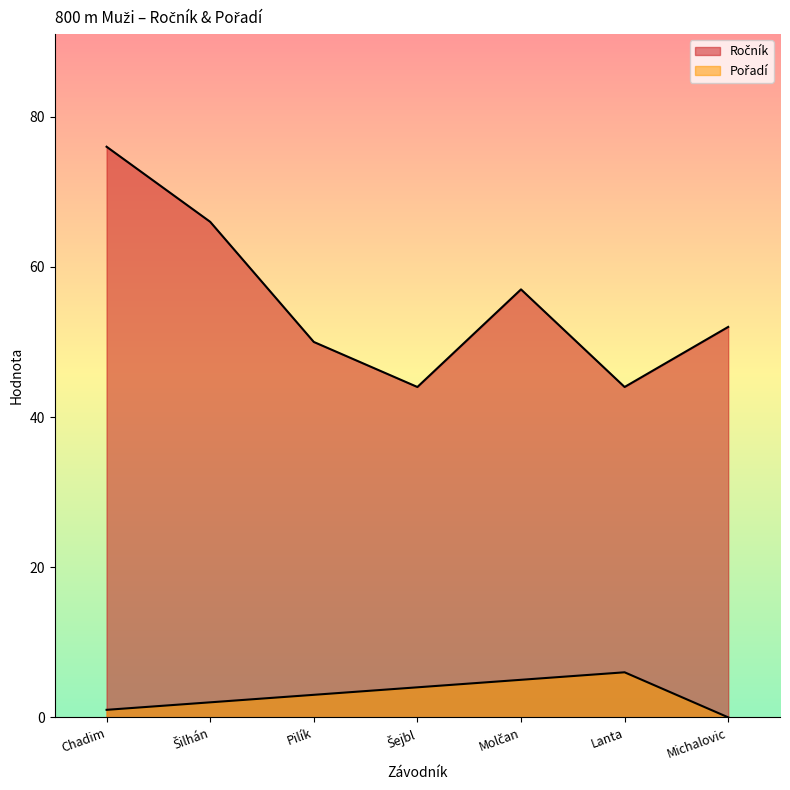

What is the label of the 6th point from the right?

Šilhán